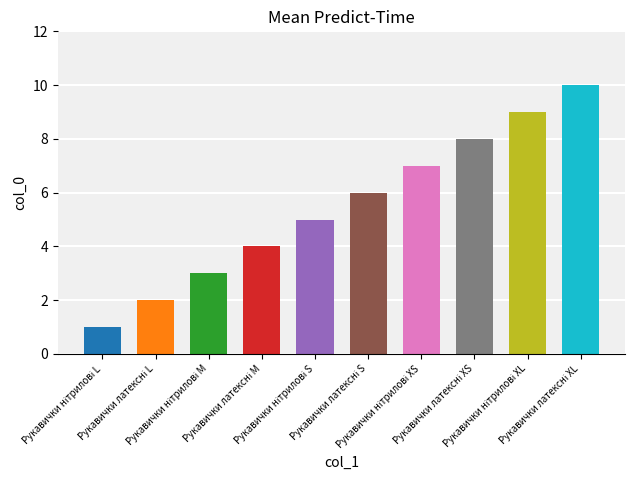

List the labels in order of value, largest first.

Рукавички латексні XL, Рукавички нітрилові XL, Рукавички латексні XS, Рукавички нітрилові XS, Рукавички латексні S, Рукавички нітрилові S, Рукавички латексні M, Рукавички нітрилові M, Рукавички латексні L, Рукавички нітрилові L